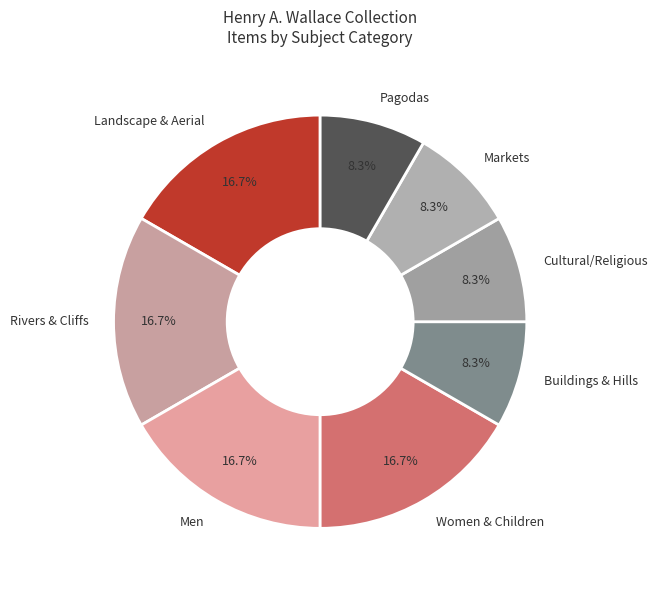

Is there a majority slice in this chart?

No